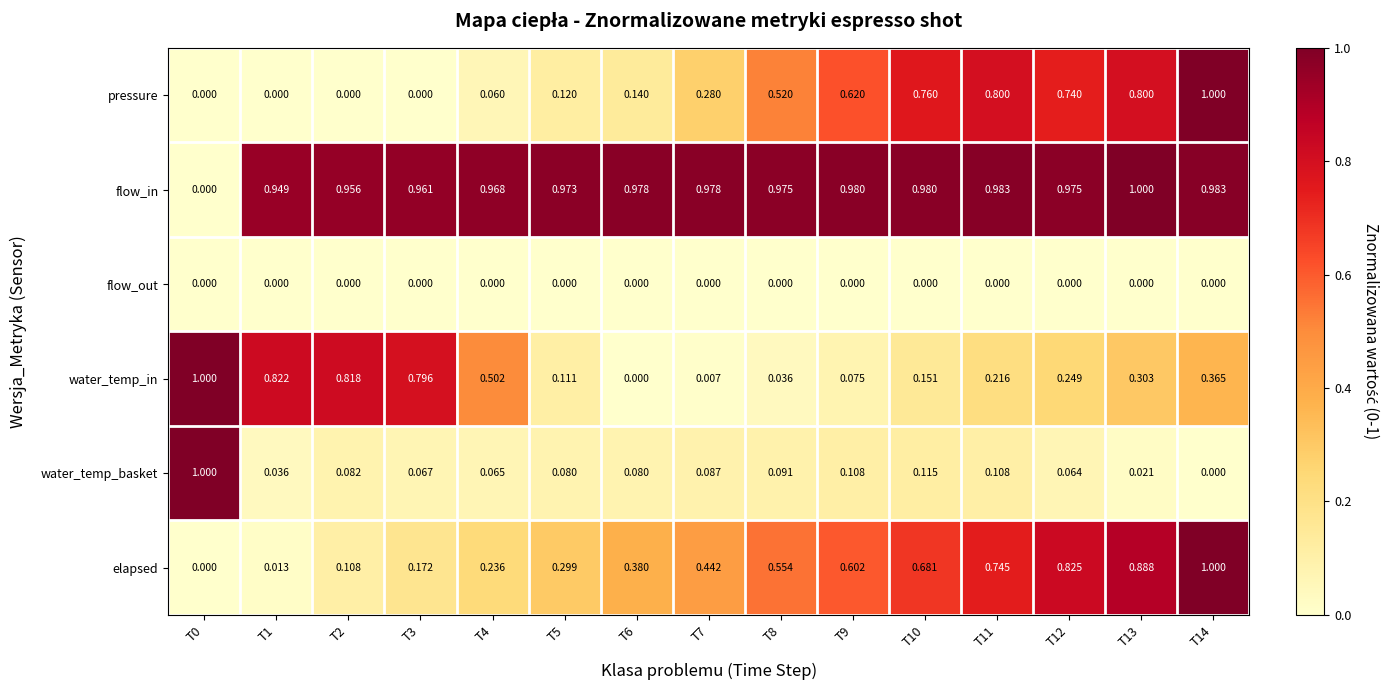

Is the value of water_temp_in at T3 greater than the value of flow_out at T2?

Yes